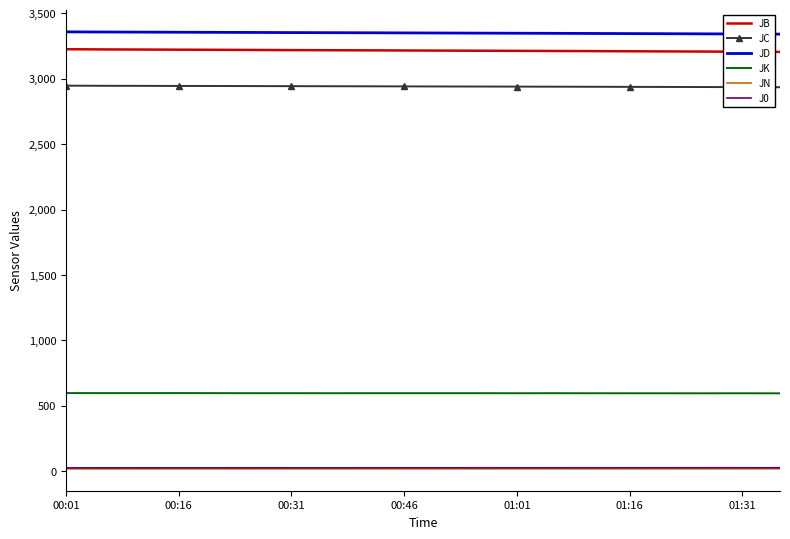

True or false: JK and J0 cross at least once.

False